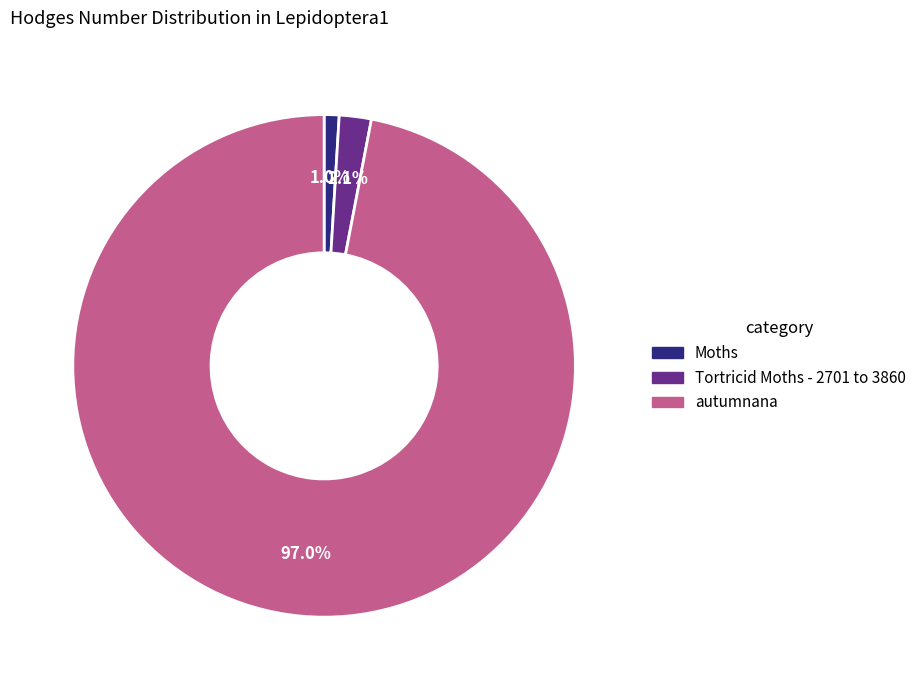

The Moths slice represents 6% of the pie. True or false?

False